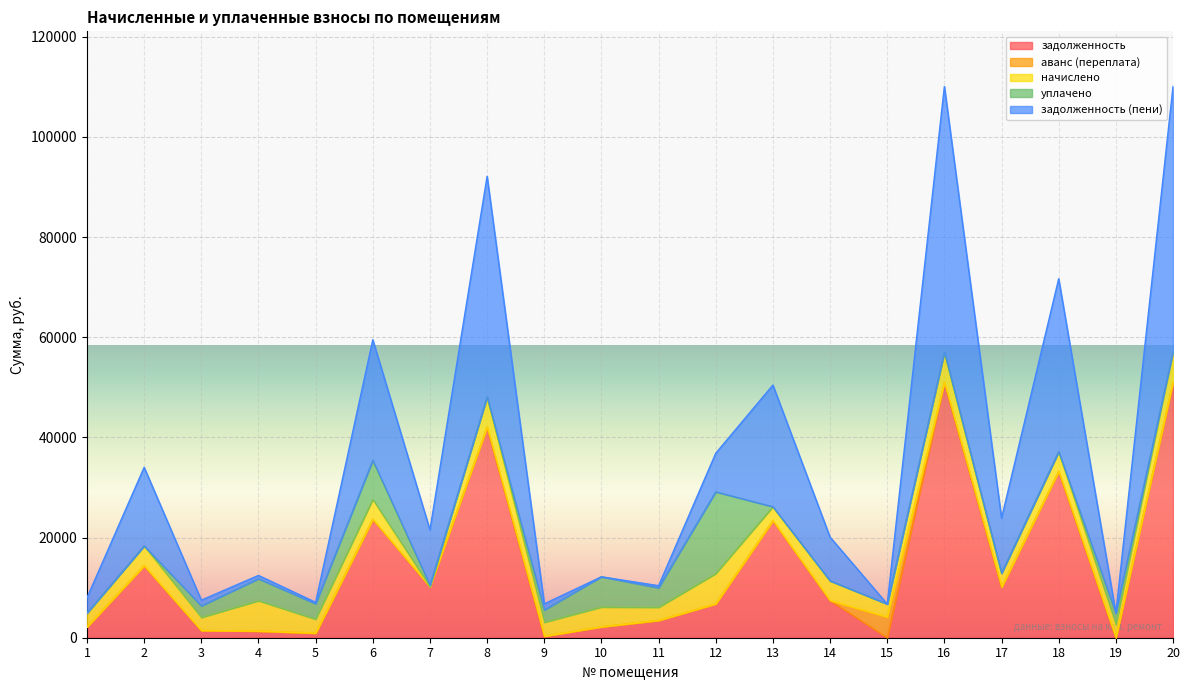

The value of задолженность at 19 is 0.0. True or false?

True